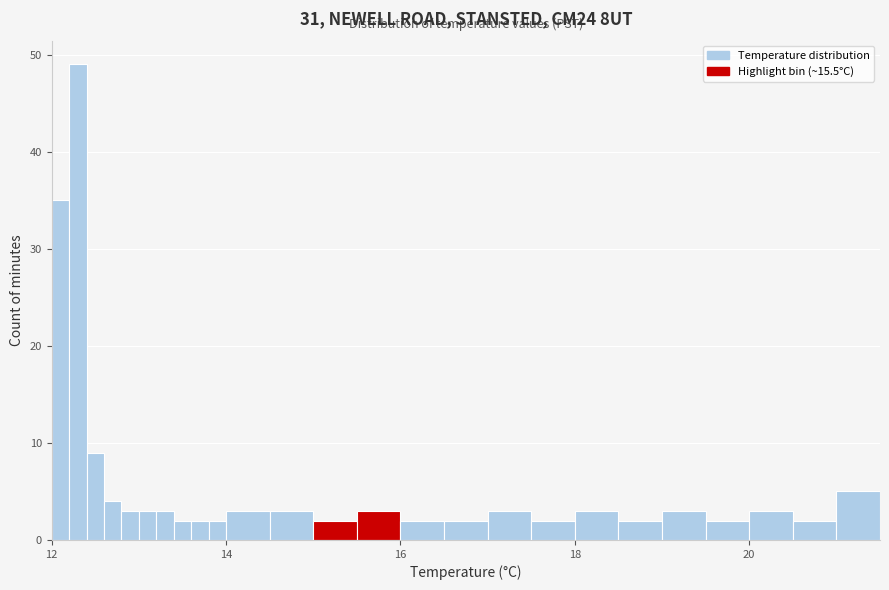

Read against the x-axis, roughly where is the centre of the tallest bar?

12.4